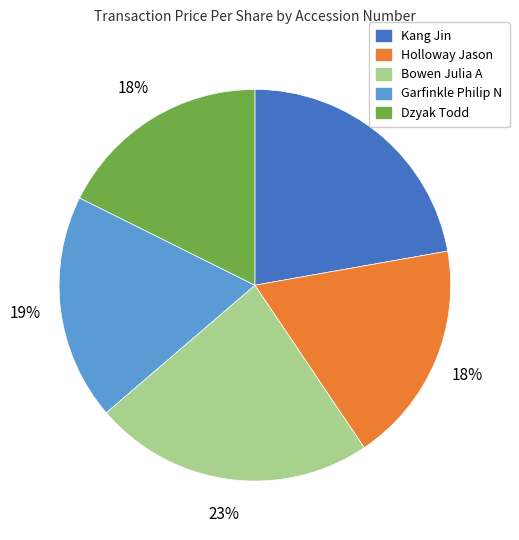

To the nearest percent, what is the average slice percentage?

20%